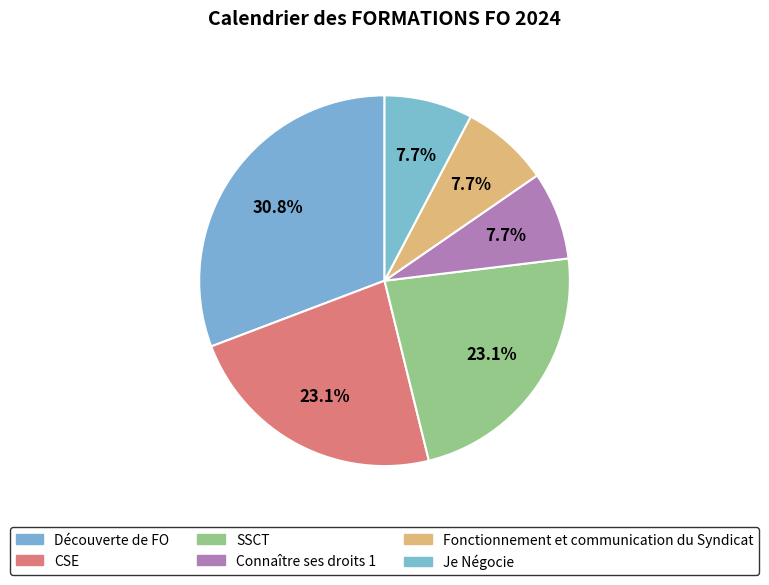

Which category has the smallest portion of the pie?

Connaître ses droits 1